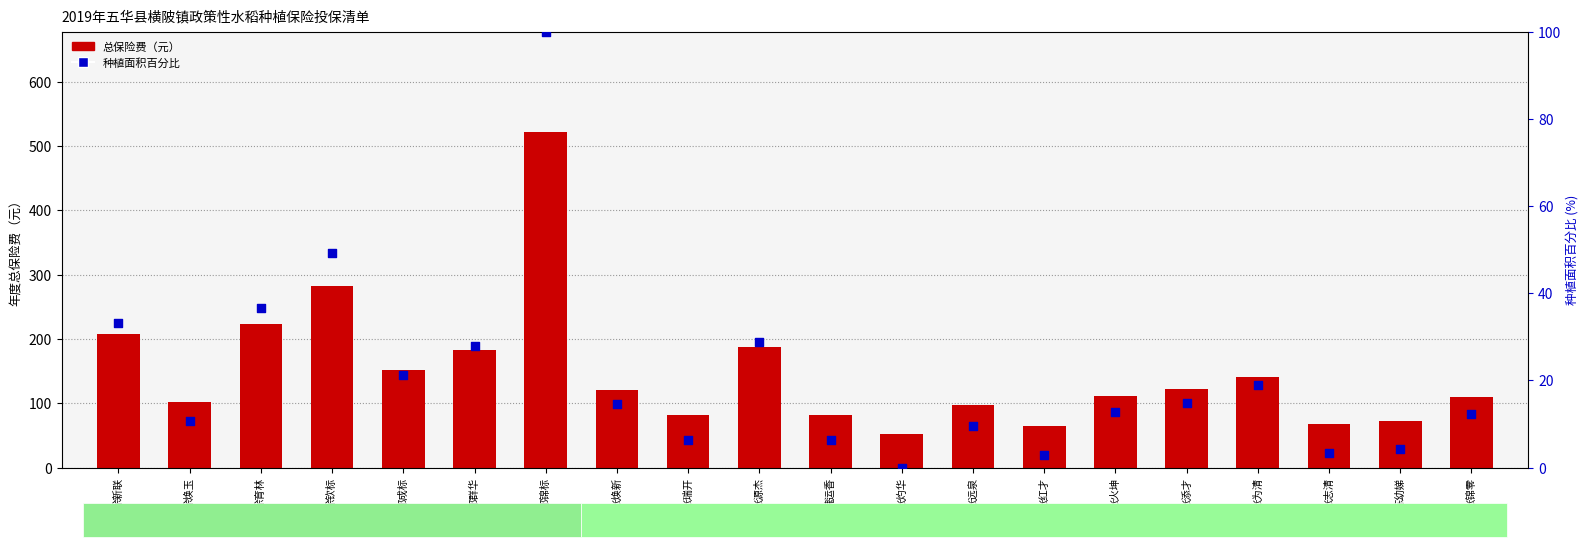

What is the total value across all series at 徐钦标?

332.1